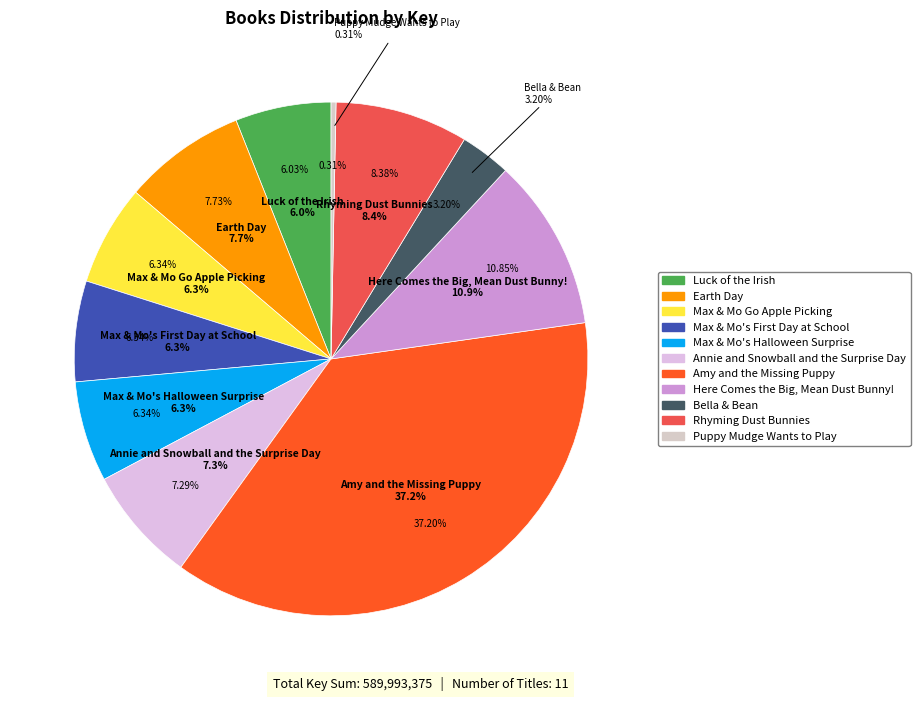

Which slice is the largest?

Amy and the Missing Puppy